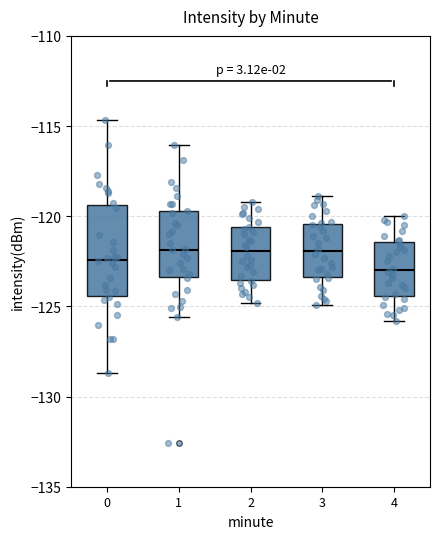

Where does the median line of the box at x = 1 sit on the y-axis? The values are not printed on the chart, so give them approximately, as read against the axis.

-122.0